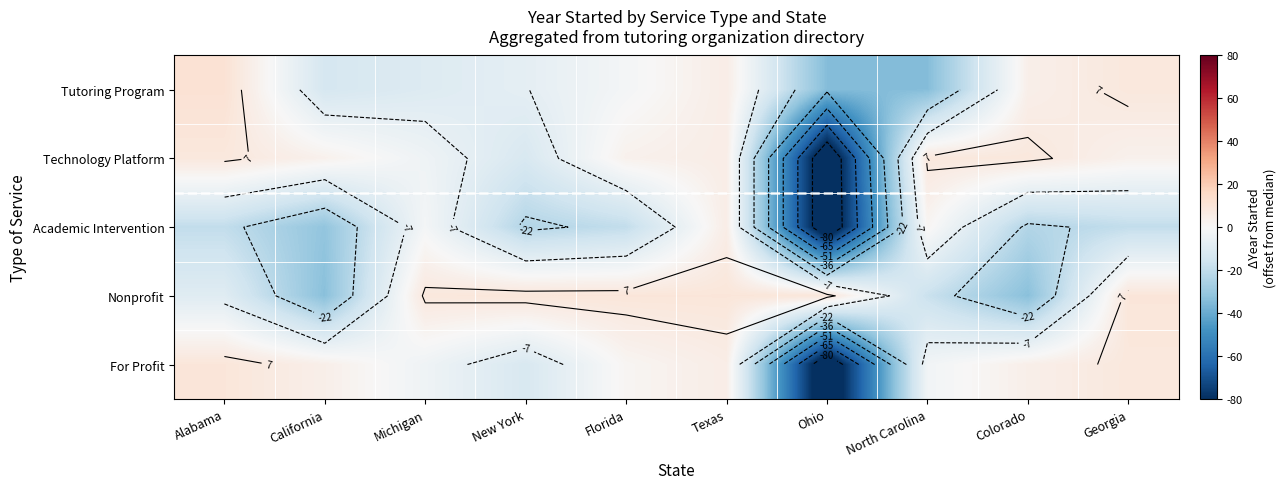

Between Alabama and Colorado, which is larger?

Alabama